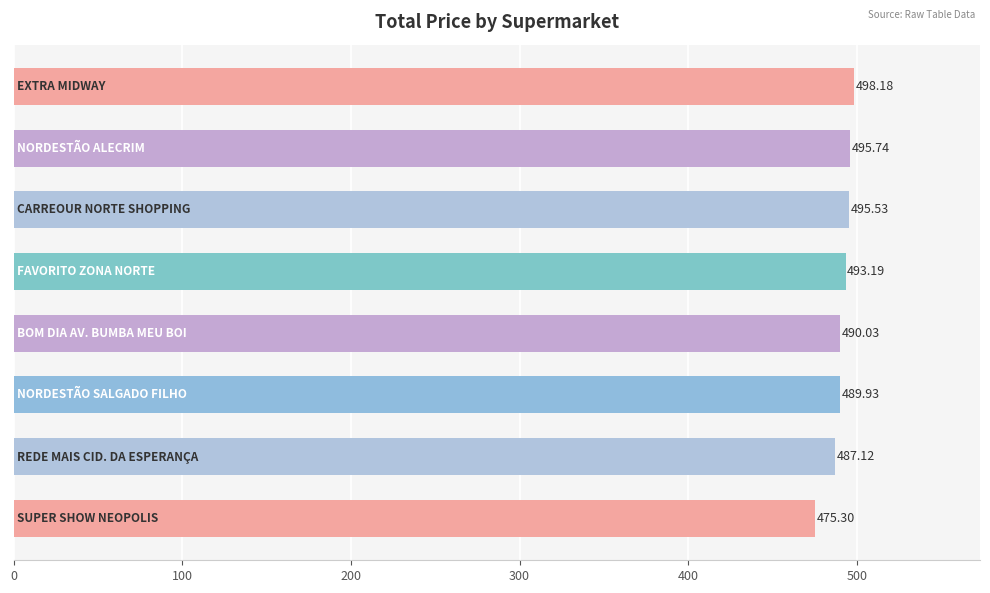

What is the difference between the second highest and minimum values?

20.4